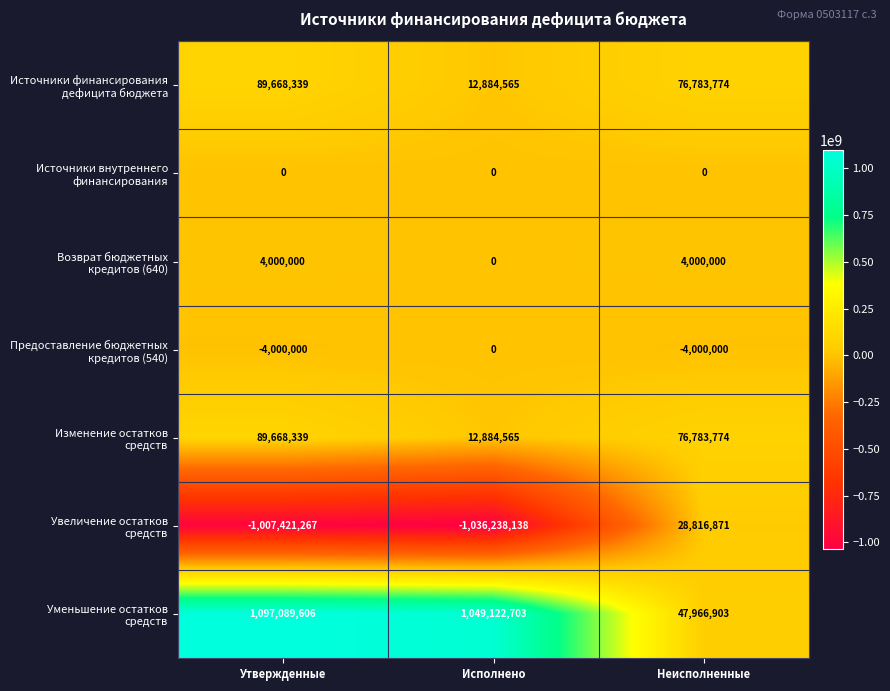

What is the total value across all series at Исполнено?

38653695